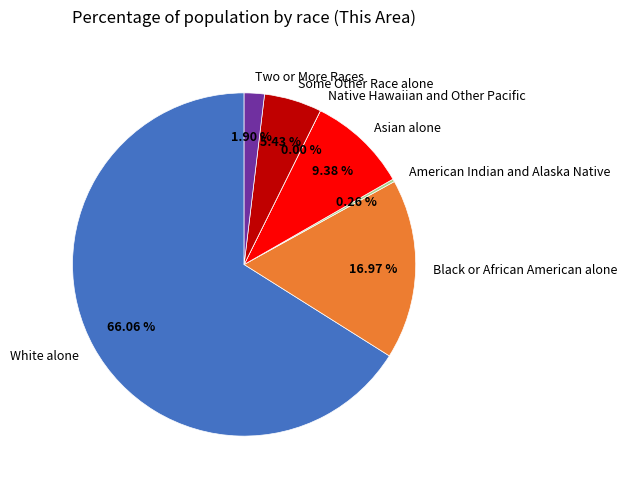

Is it true that Black or African American alone is 17% of the pie?

True